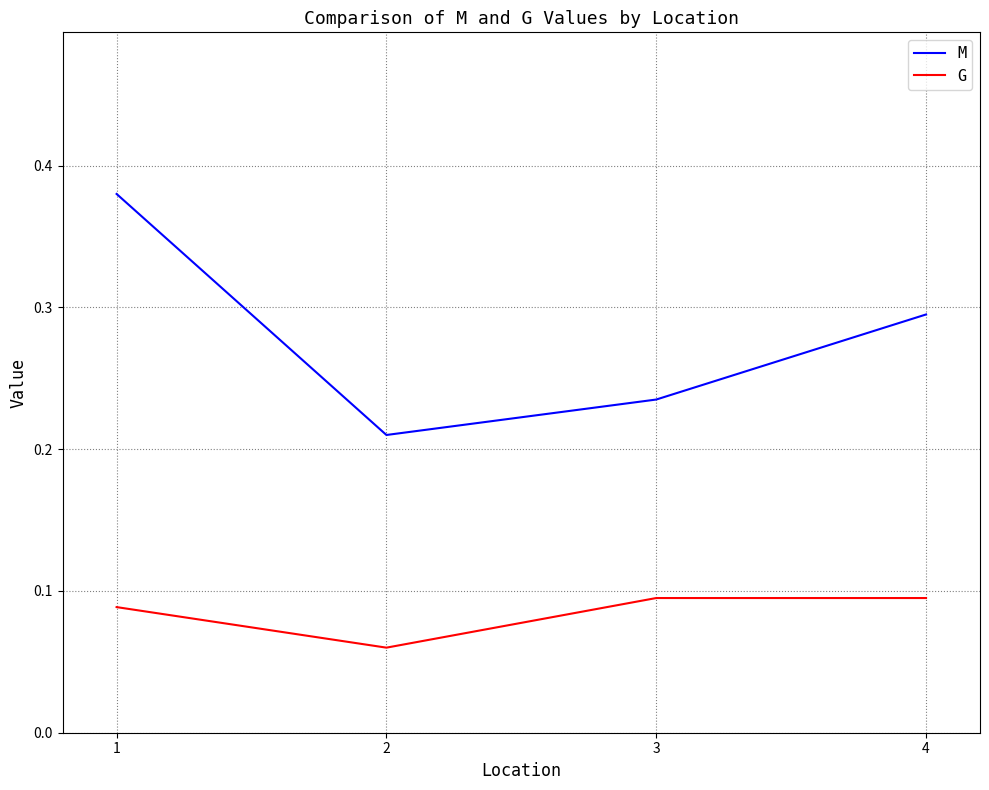

List the labels in order of M value, largest first.

1, 4, 3, 2